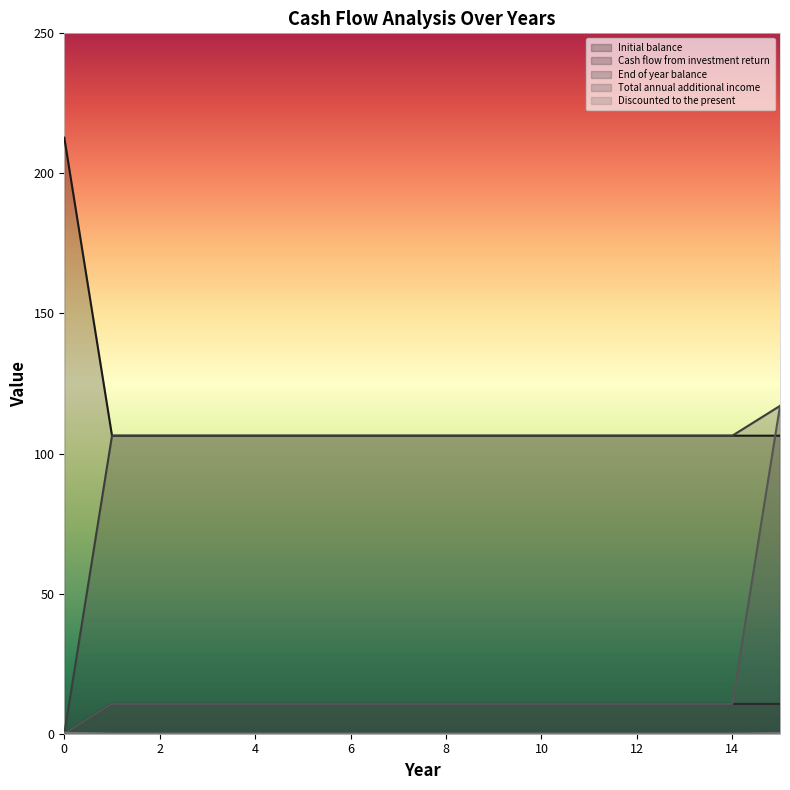

At 13, list the series in order from largest to smallest.

Initial balance, End of year balance, Cash flow from investment return, Total annual additional income, Discounted to the present